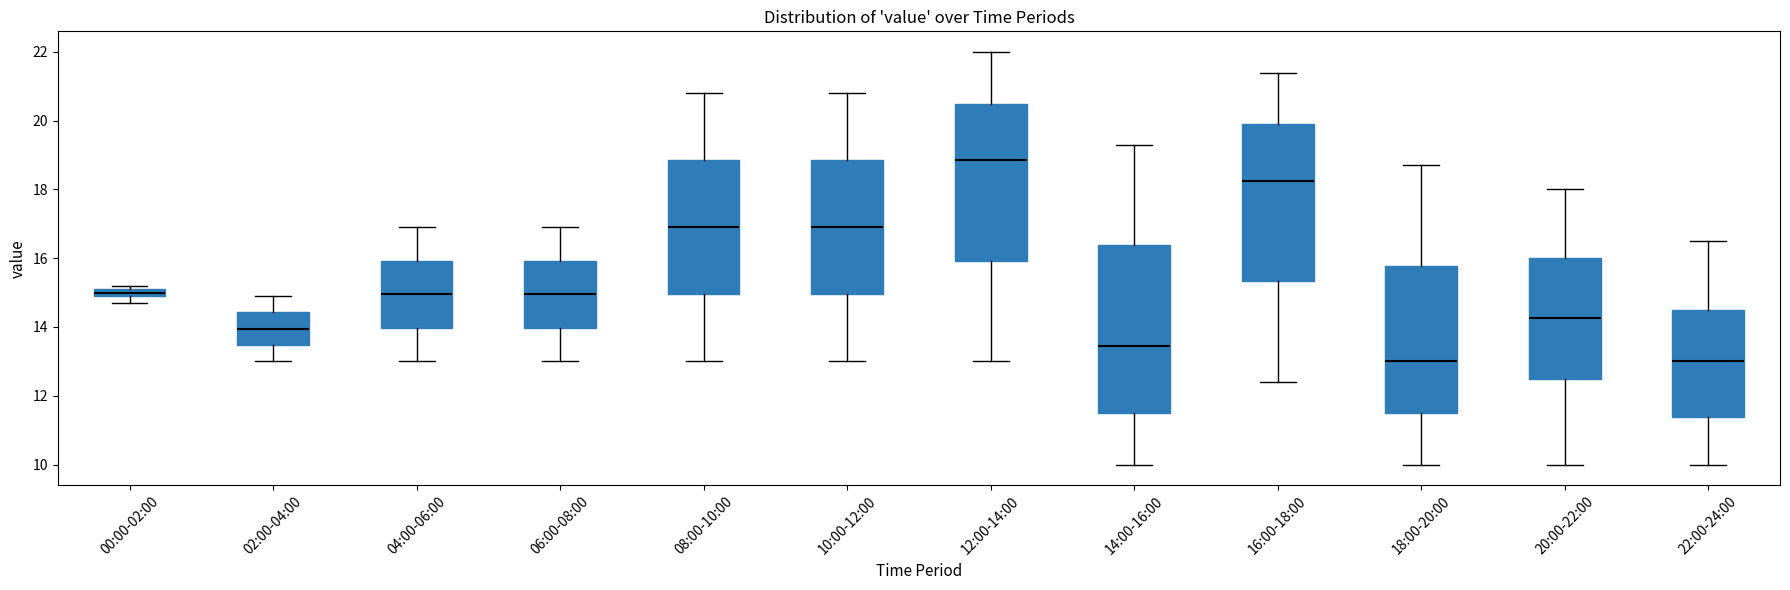

Which box's median line is the highest?

12:00-14:00